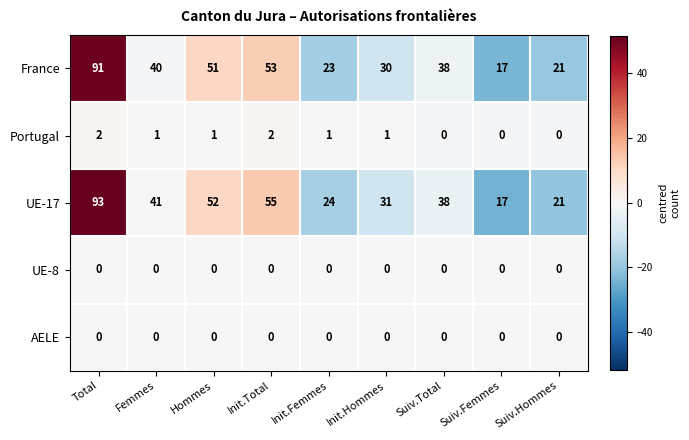

At which label does UE-17 first exceed 38?

Total